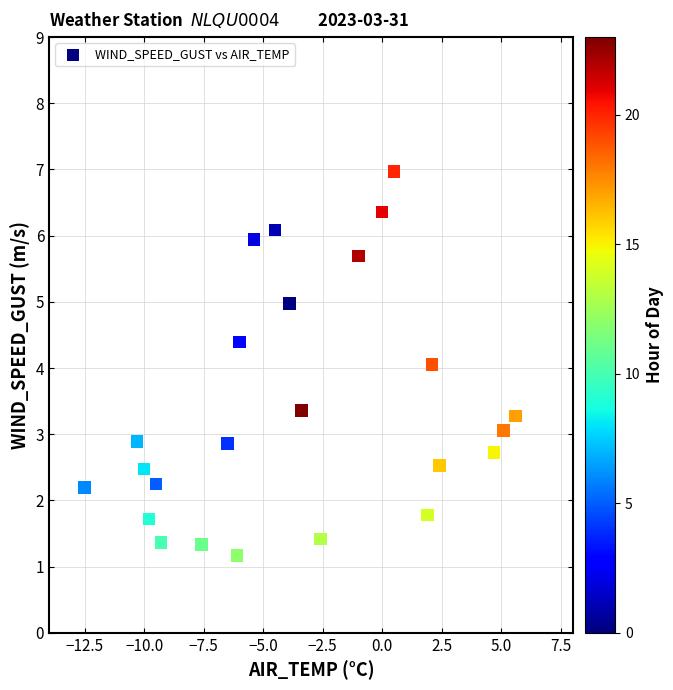

What is the range of X values (max minus min)?

18.1